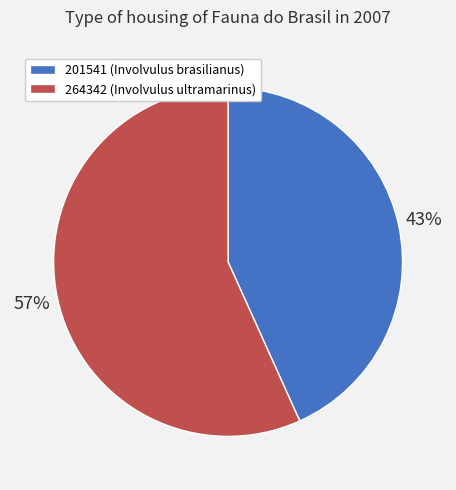

What is the smallest slice in the pie chart?

201541